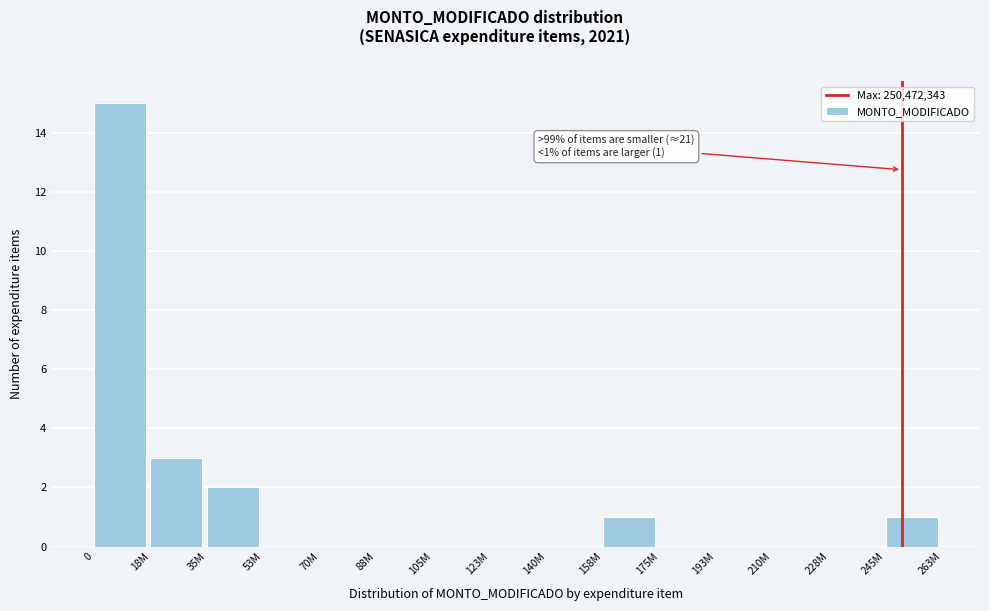

Reading left to right, extract all data points from this chart.

0=15	18M=3	35M=2	53M=0	70M=0	88M=0	105M=0	123M=0	140M=0	158M=1	175M=0	193M=0	210M=0	228M=0	245M=1